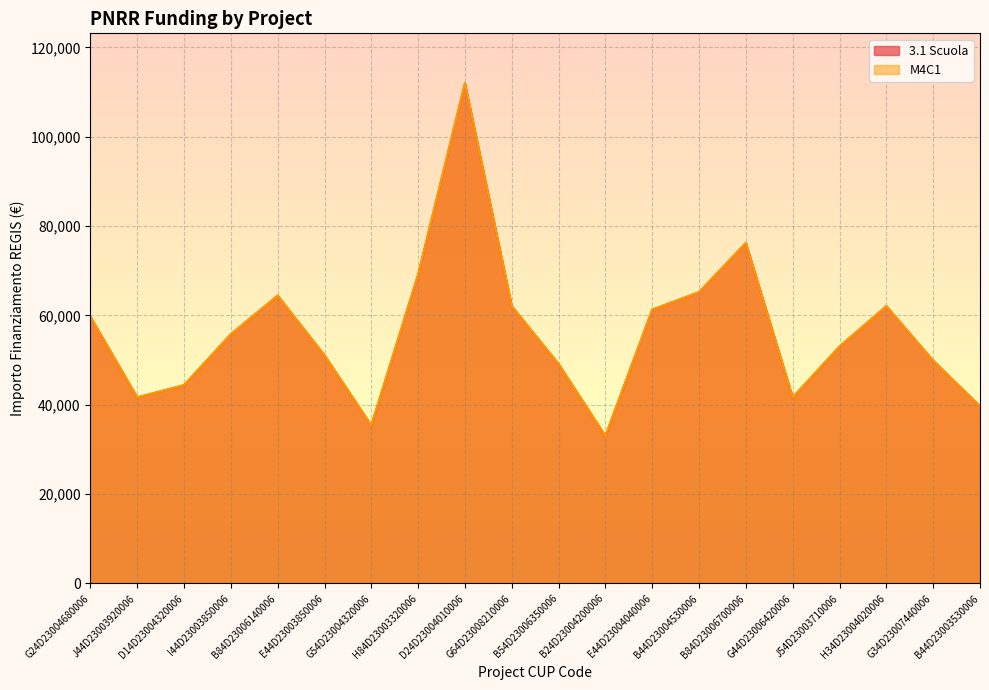

Is the value of 3.1 Scuola at I44D23003850006 greater than the value of M4C1 at J44D23003920006?

Yes